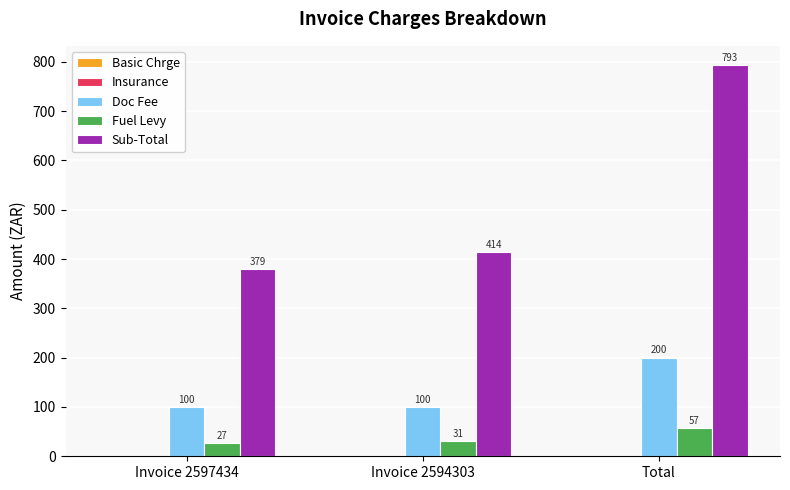

List the labels in order of Fuel Levy value, largest first.

Total, Invoice 2594303, Invoice 2597434